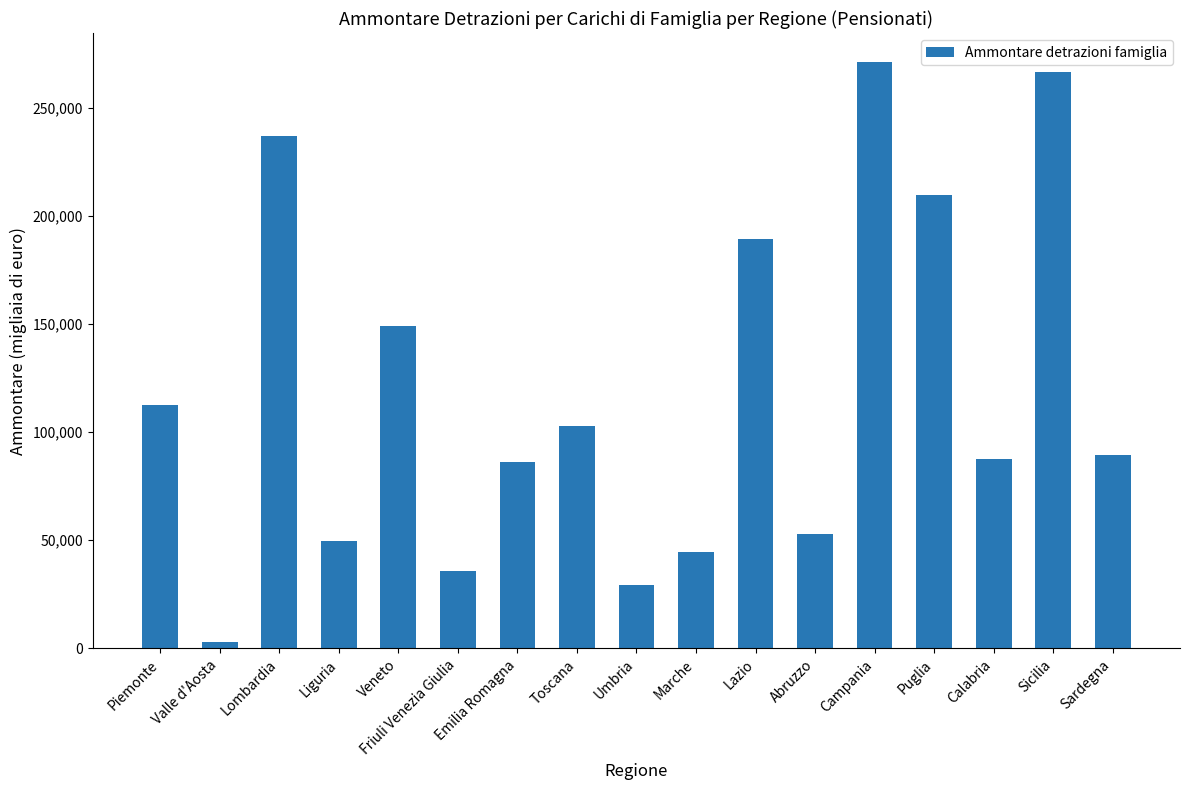

What is the difference between the maximum and minimum values?

268088